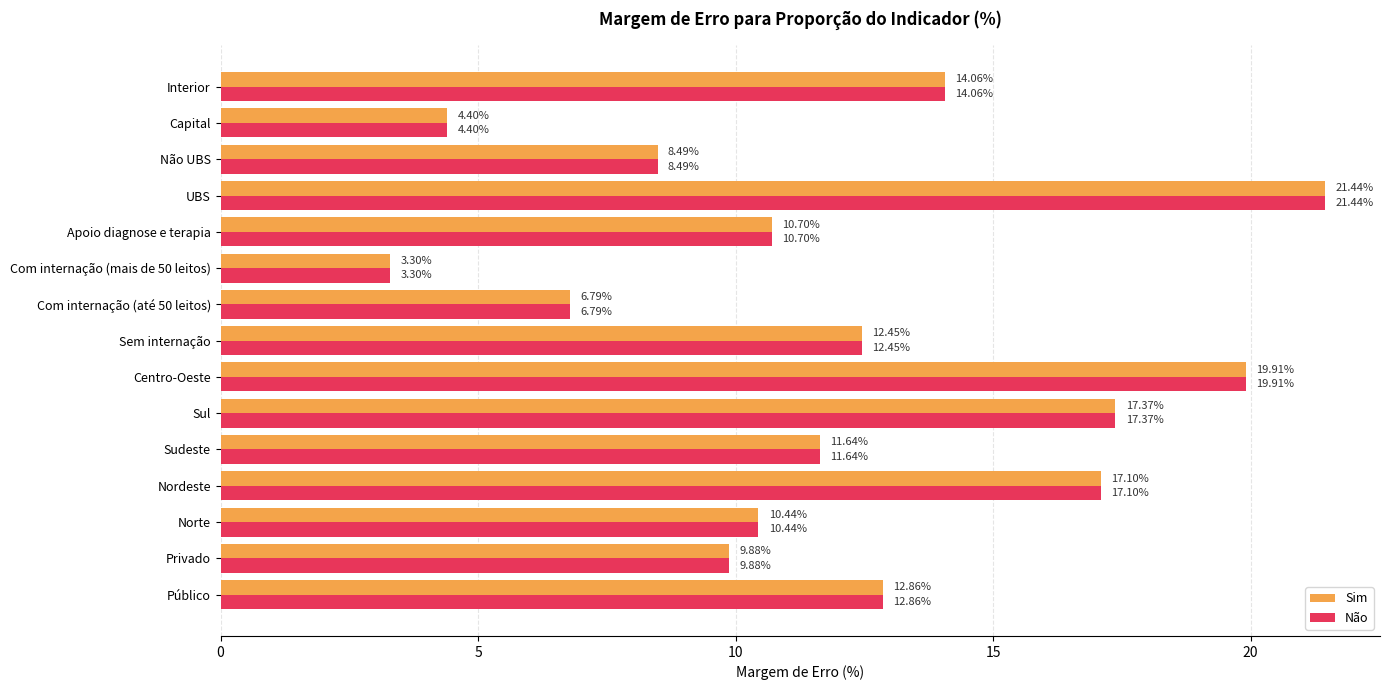

Rank the categories by Não value from lowest to highest.

Com internação (mais de 50 leitos), Capital, Com internação (até 50 leitos), Não UBS, Privado, Norte, Apoio diagnose e terapia, Sudeste, Sem internação, Público, Interior, Nordeste, Sul, Centro-Oeste, UBS